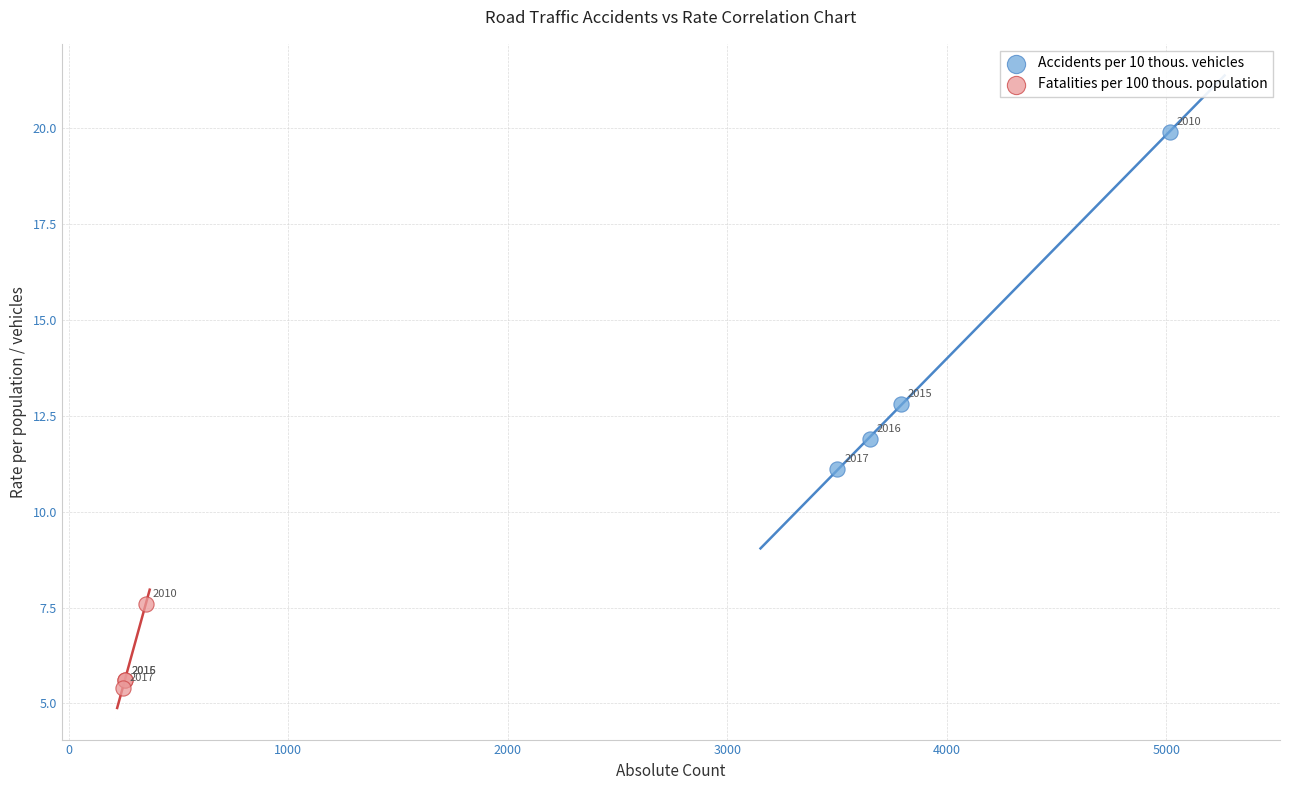

Which series reaches the maximum Y coordinate?

Accidents per 10 thous. vehicles